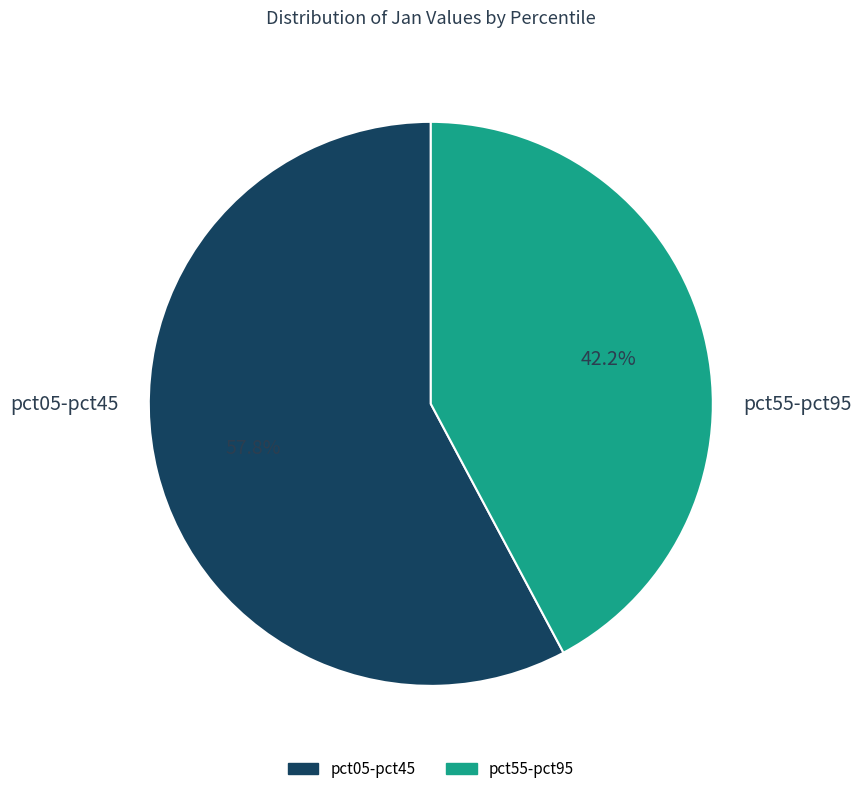

Does any single category account for the majority?

Yes